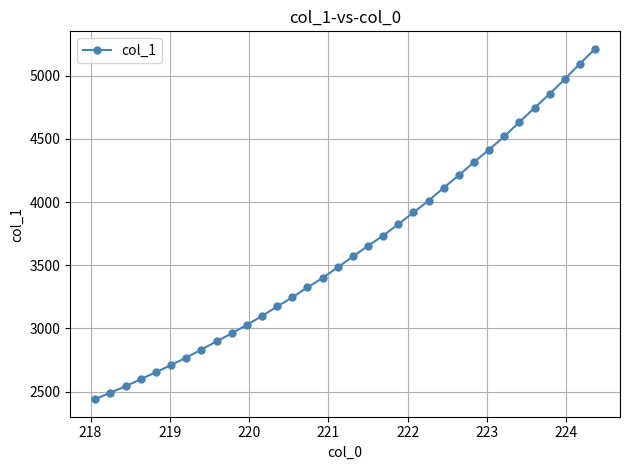

What is the average value?

3631.0